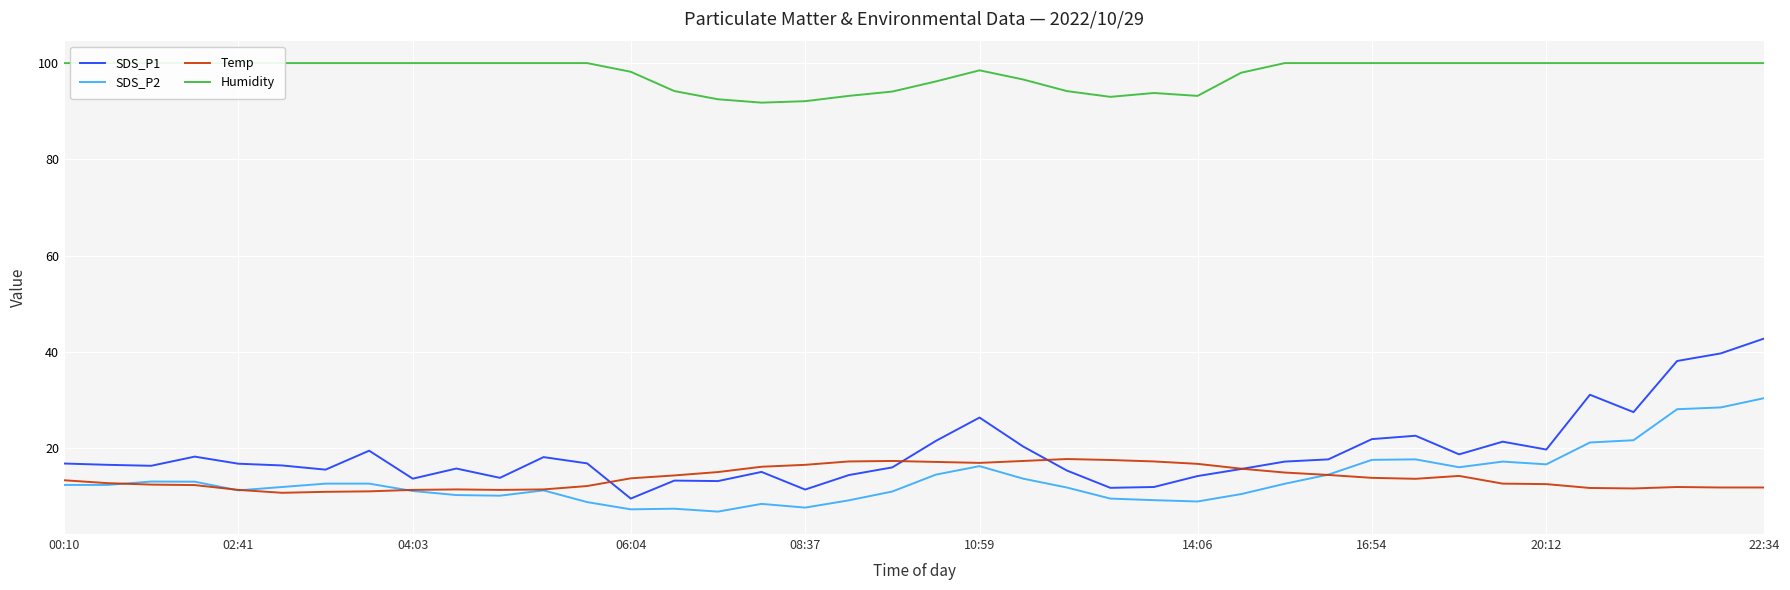

The Temp series shows 24.6 at 16:54. True or false?

False